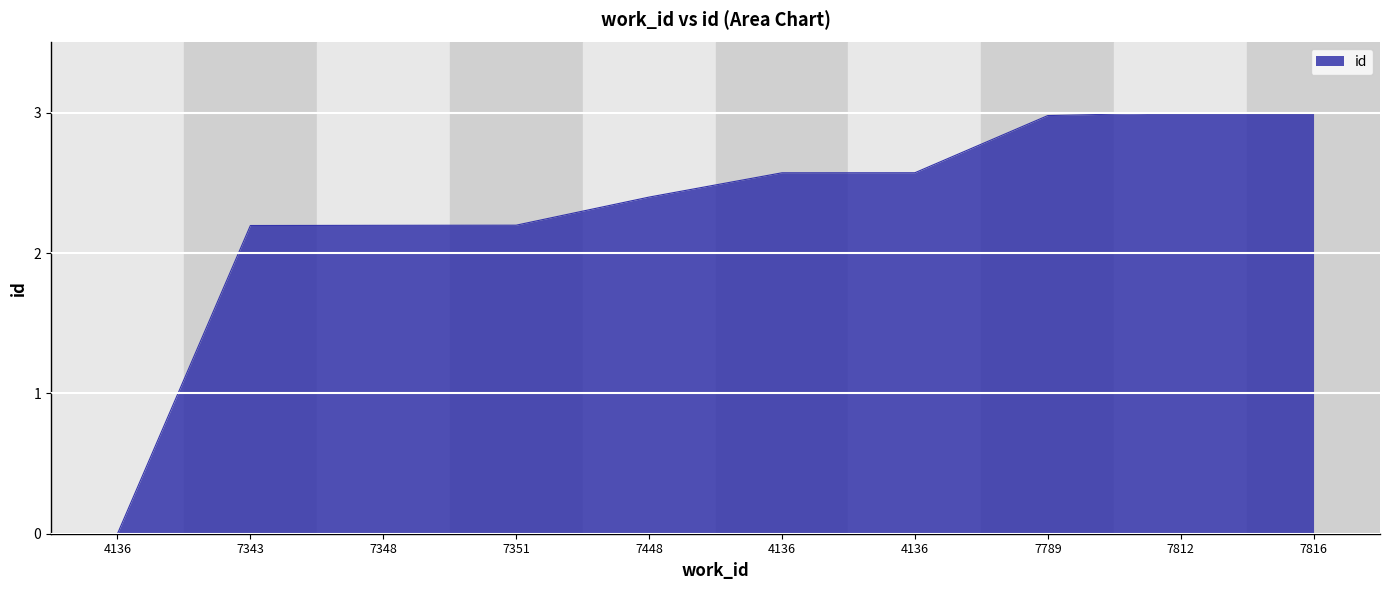

Which label corresponds to the smallest value in the chart?

4136